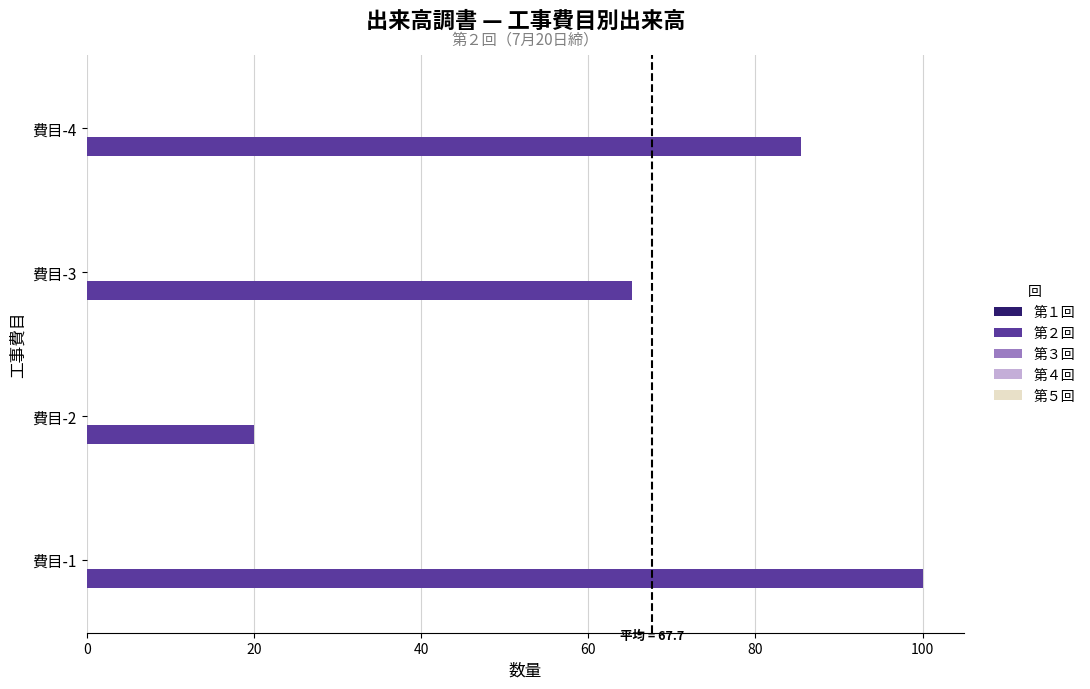

What is the difference between the maximum and minimum values?

80.0